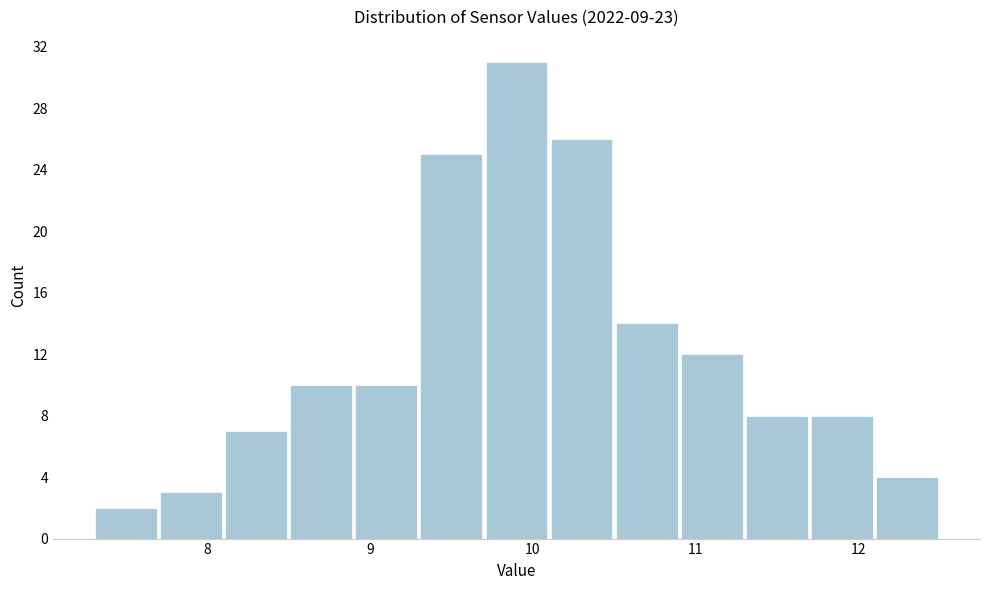

Reading left to right, transcribe this chart: for each bar, give the range it covers on the x-axis and its height. The values are not printed on the chart, so give them approximately, as read against the axis.

7.3 to 7.7: 2
7.7 to 8.1: 3
8.1 to 8.5: 7
8.5 to 8.9: 10
8.9 to 9.3: 10
9.3 to 9.7: 25
9.7 to 10.1: 31
10.1 to 10.5: 26
10.5 to 10.9: 14
10.9 to 11.3: 12
11.3 to 11.7: 8
11.7 to 12.1: 8
12.1 to 12.5: 4